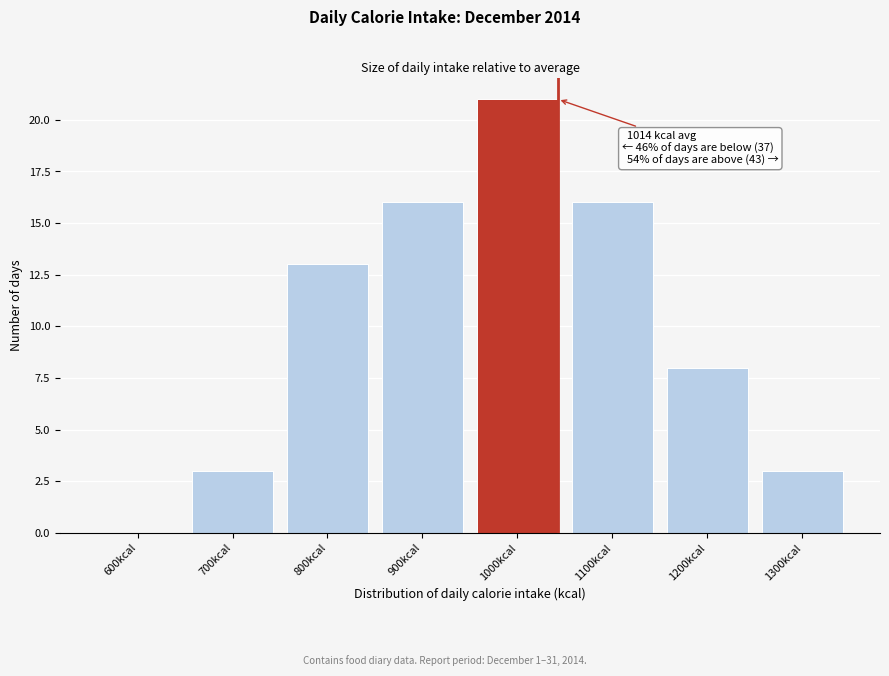

Reading right to left, list all the values displayed in this chart.

1300kcal=3	1200kcal=8	1100kcal=16	1000kcal=21	900kcal=16	800kcal=13	700kcal=3	600kcal=0